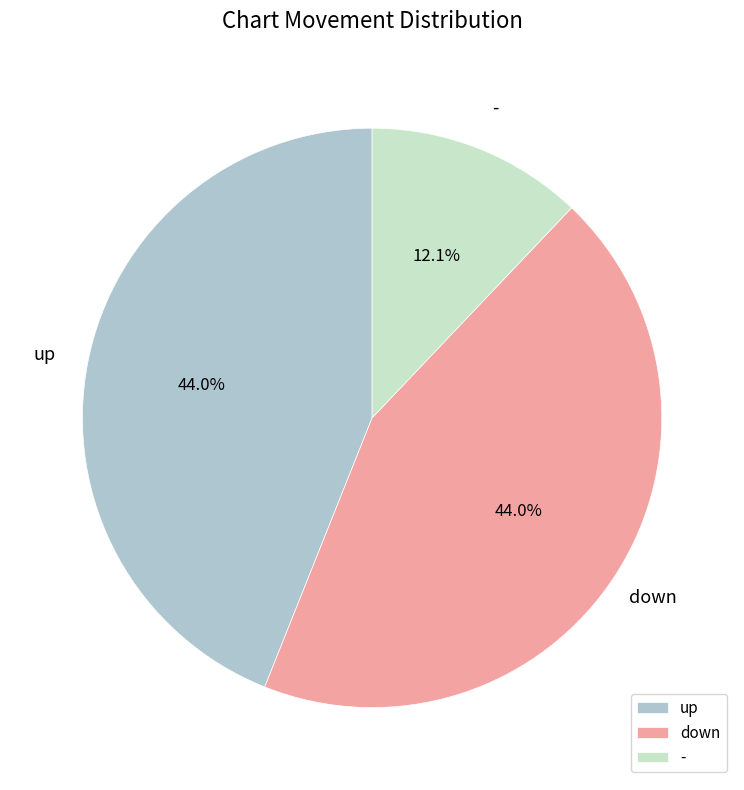

Combined, what portion of the pie is down and up?

87.9%